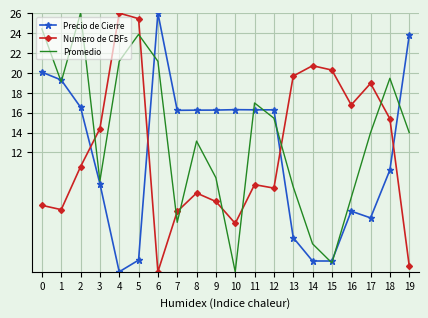

Rank the series at 9 from lowest to highest value.

Numero de CBFs, Promedio, Precio de Cierre